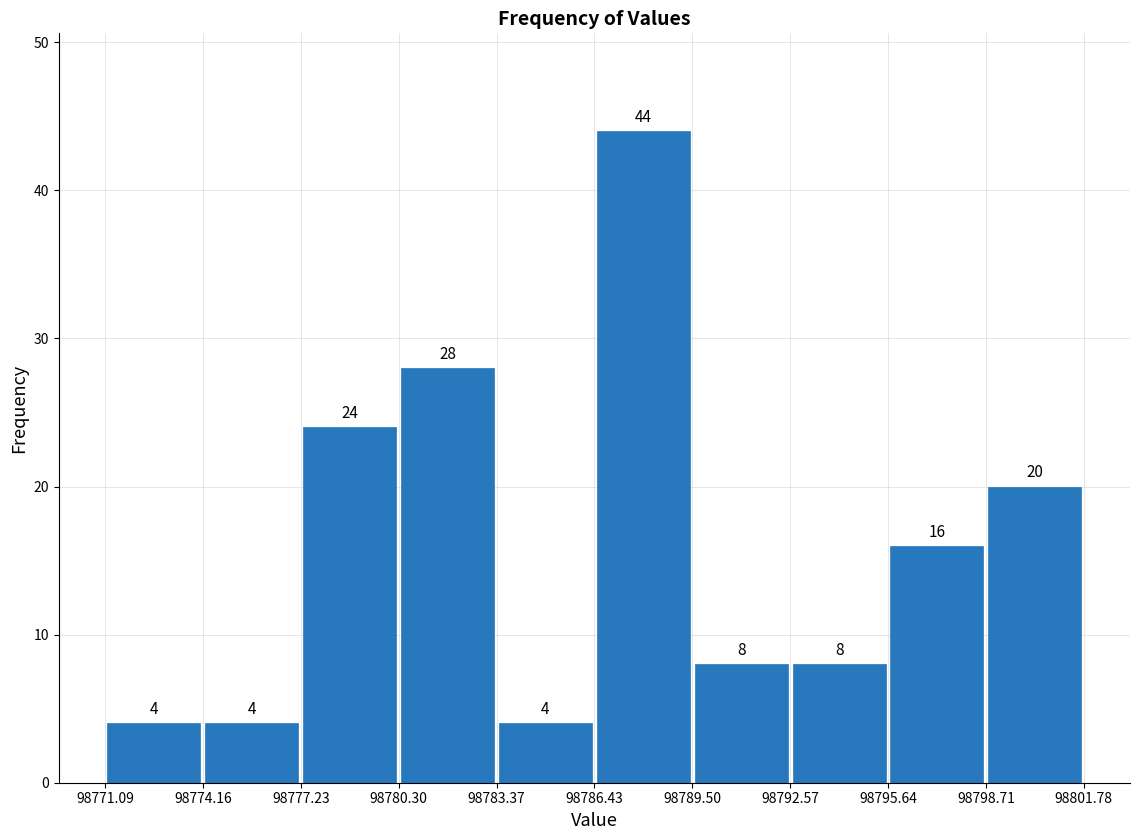

Reading left to right, list every bar in this chart as the range it spans on the x-axis followed by its height.

98771.09 to 98774.16: 4
98774.16 to 98777.23: 4
98777.23 to 98780.30: 24
98780.30 to 98783.37: 28
98783.37 to 98786.43: 4
98786.43 to 98789.50: 44
98789.50 to 98792.57: 8
98792.57 to 98795.64: 8
98795.64 to 98798.71: 16
98798.71 to 98801.78: 20